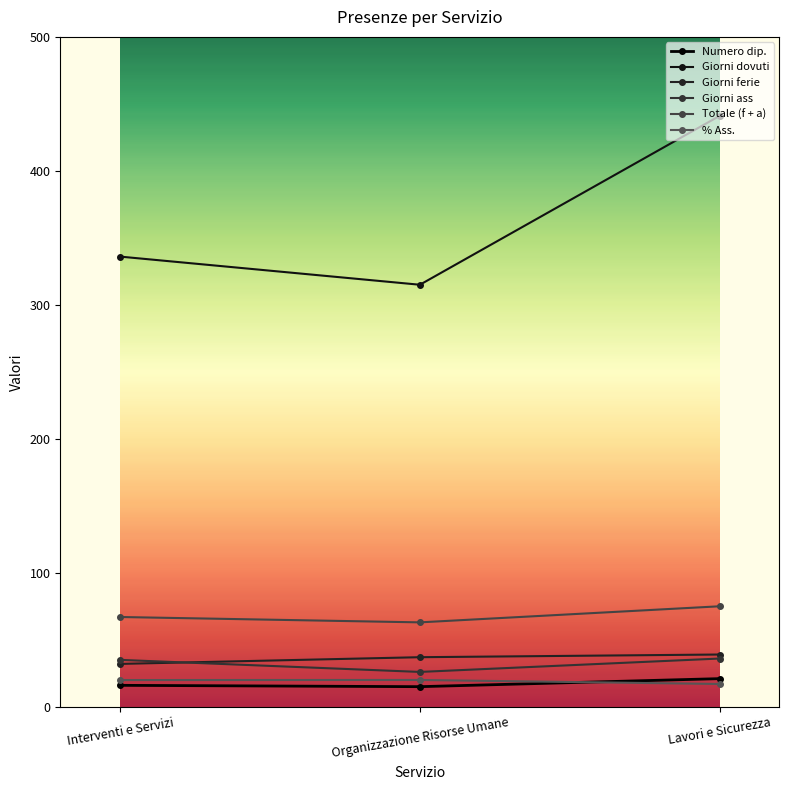

Rank the series by their maximum value, from lowest to highest.

% Ass., Numero dip., Giorni ass, Giorni ferie, Totale (f + a), Giorni dovuti